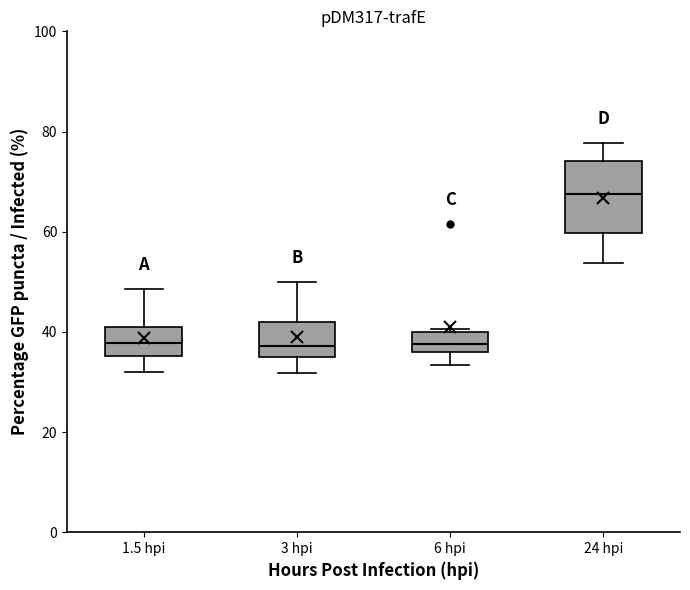

Which box is the tallest, from its lower edge to its upper edge?

24 hpi